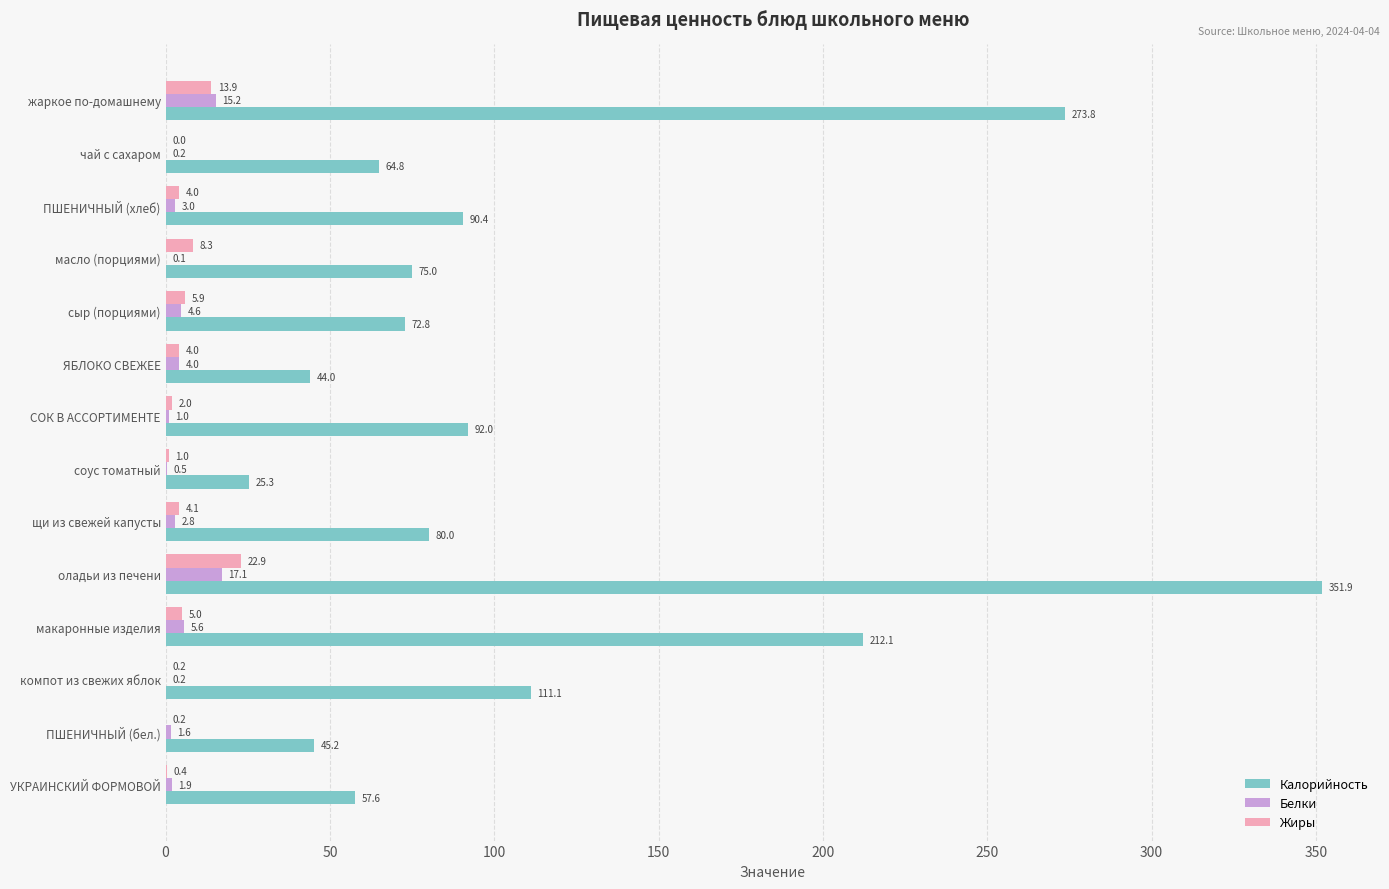

At which label is Белки closest to 8?

макаронные изделия